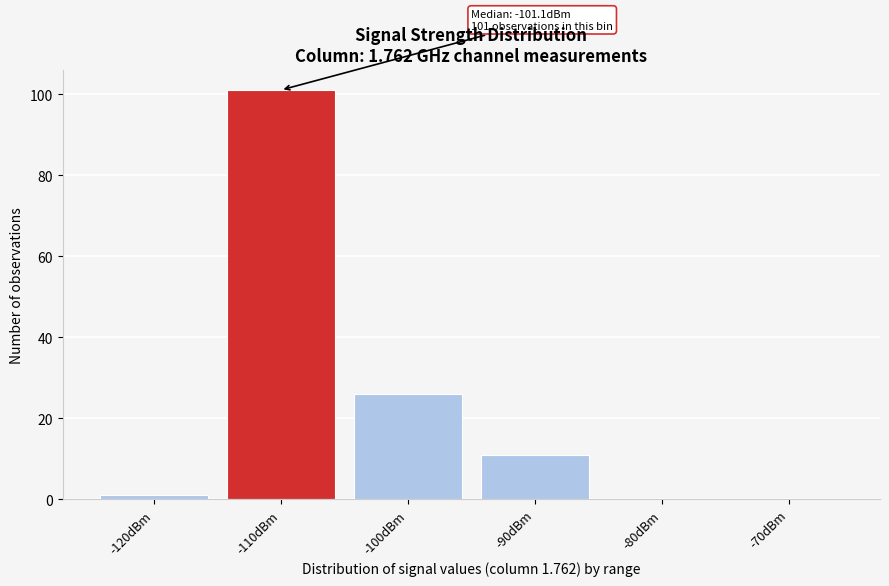

Reading left to right, extract all data points from this chart.

-120dBm=1	-110dBm=101	-100dBm=26	-90dBm=11	-80dBm=0	-70dBm=0